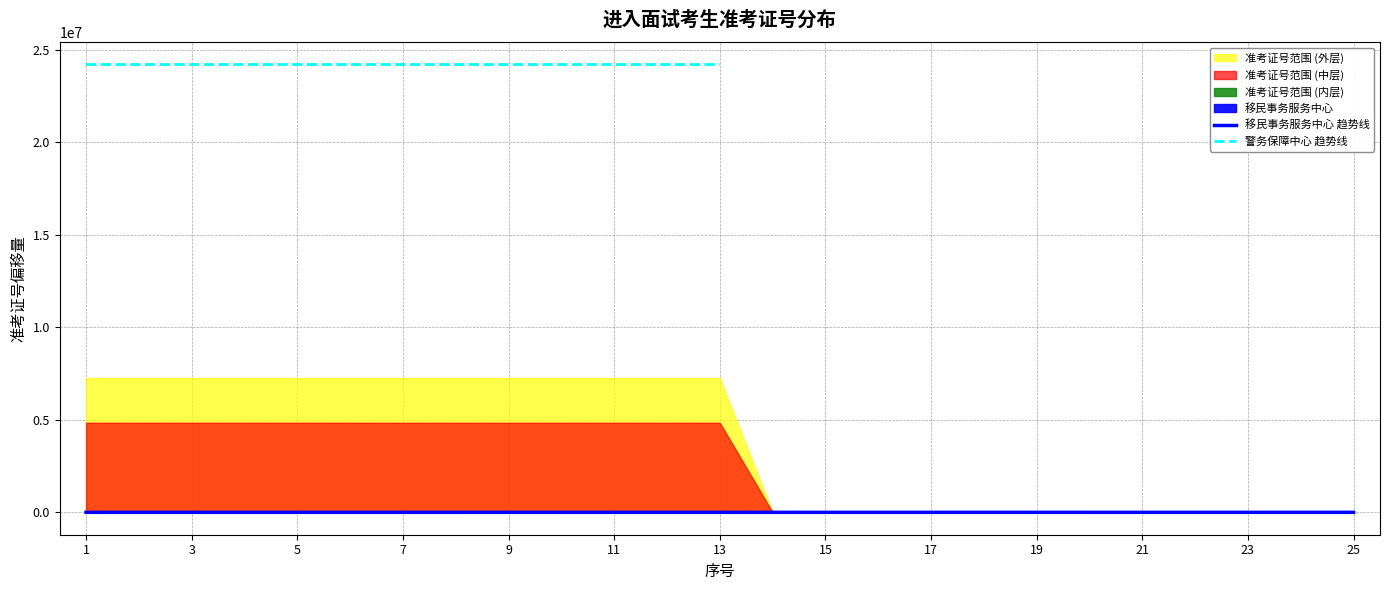

How many positive values does the 警务保障中心 趋势线 series have?

13